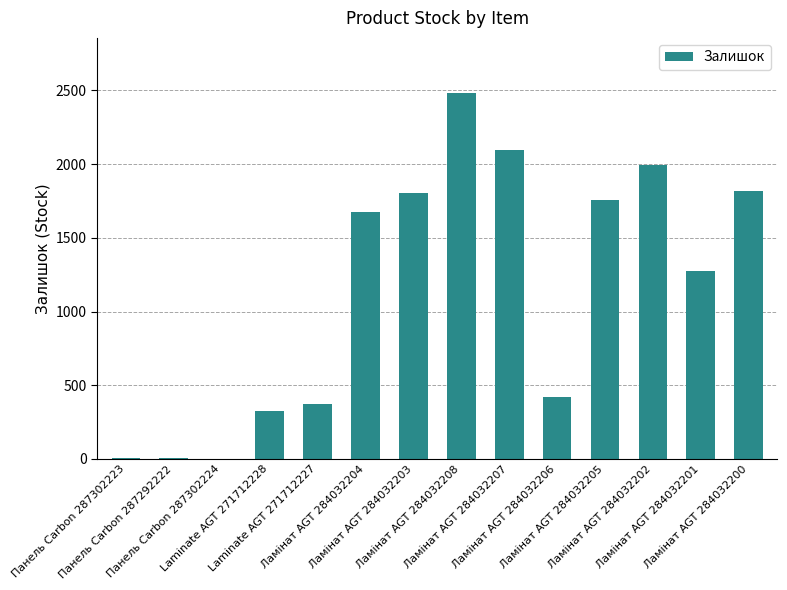

What is the sum of all values?

16033